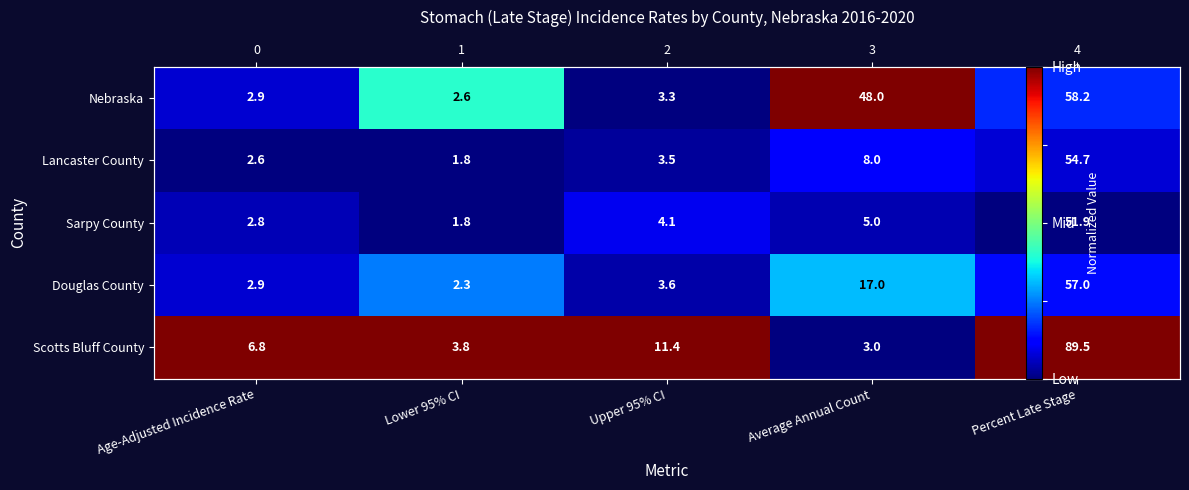

Which has a higher value, Upper 95% CI or Percent Late Stage?

Percent Late Stage